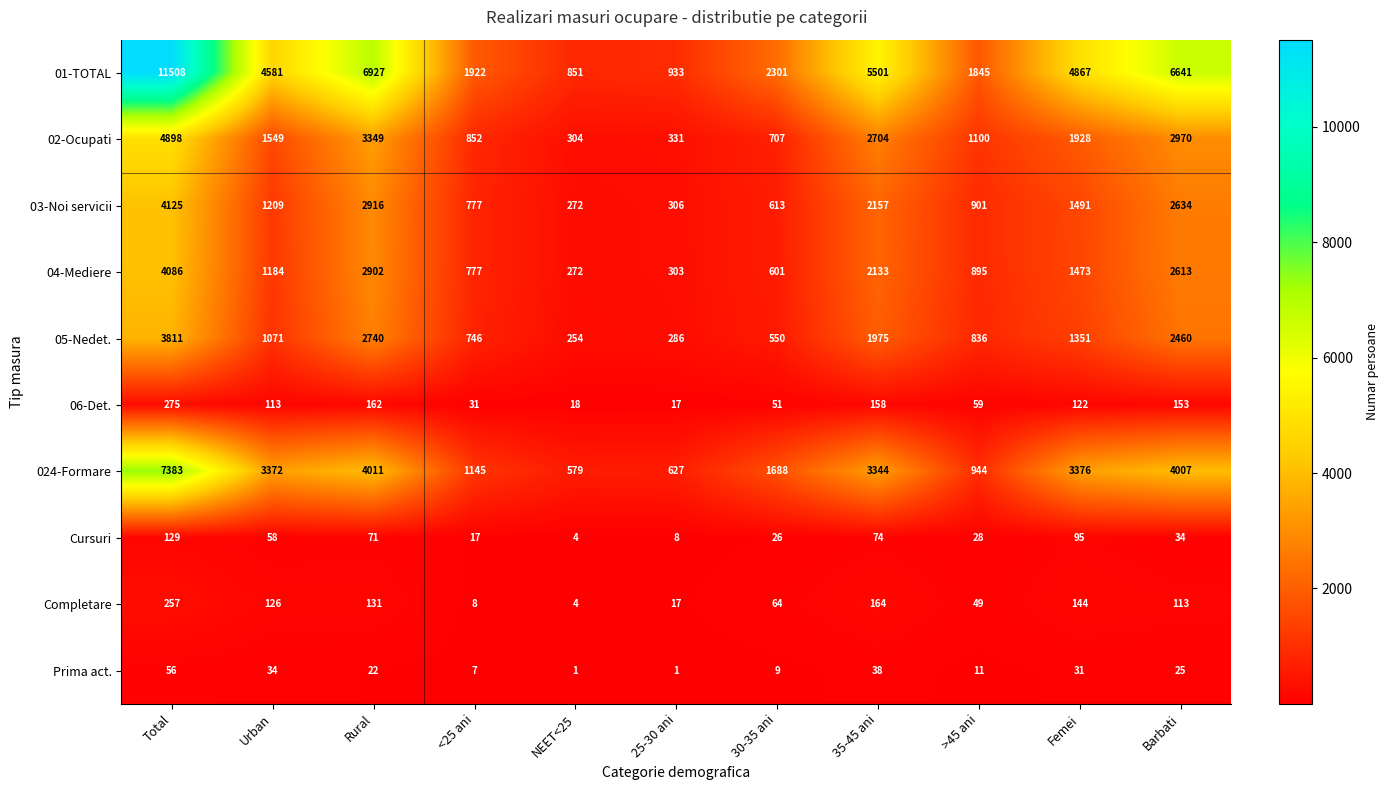

What is the difference between the Cursuri values at 35-45 ani and Femei?

21